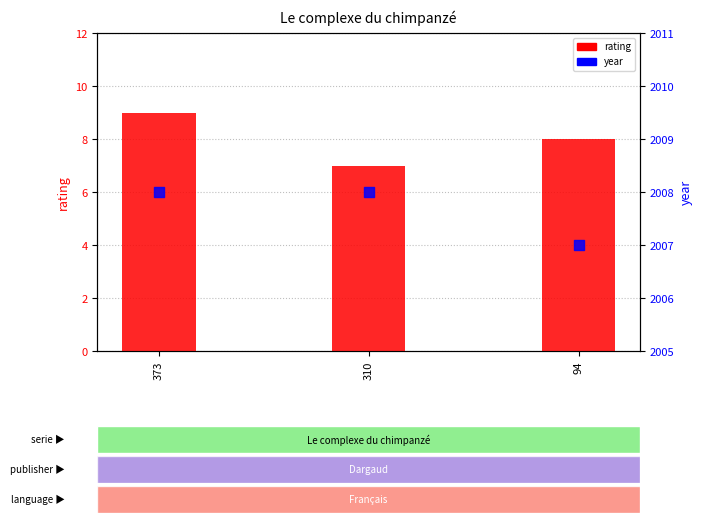

Which series has the largest total across all categories?

year